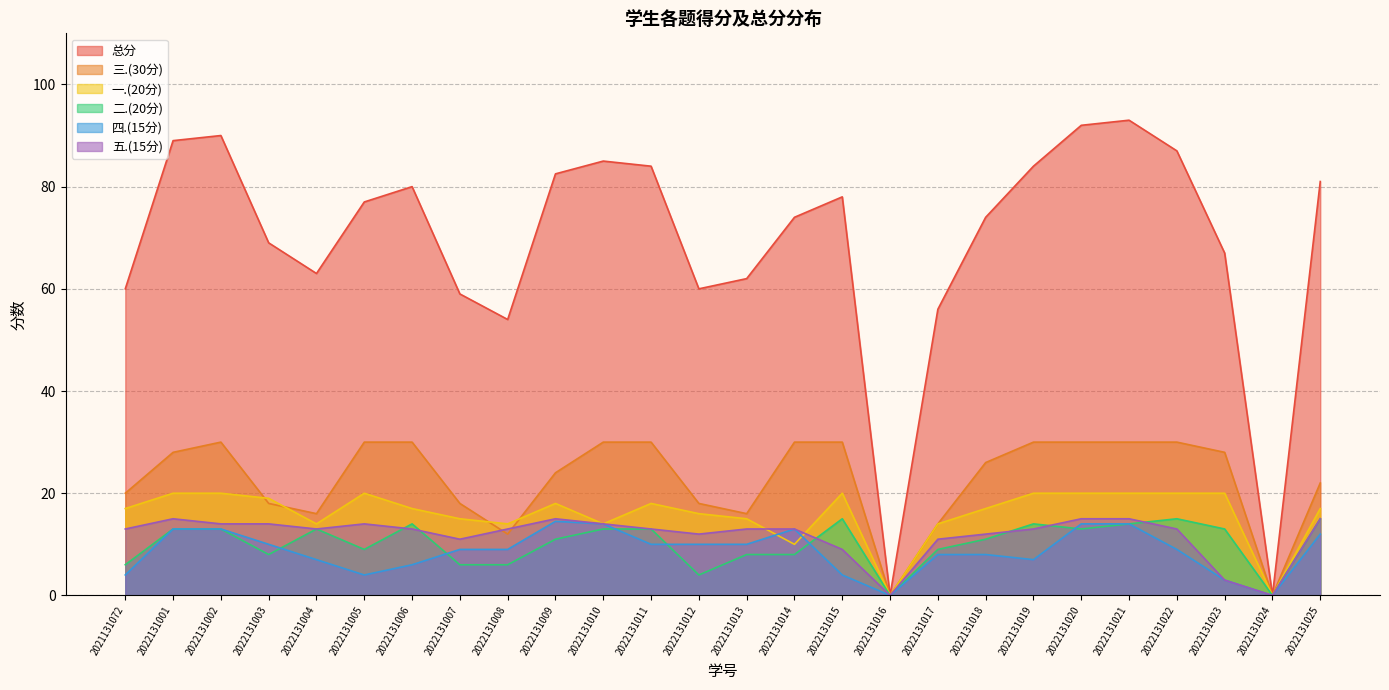

Where do 三.(30分) and 五.(15分) first cross each other?

2022131007 and 2022131008